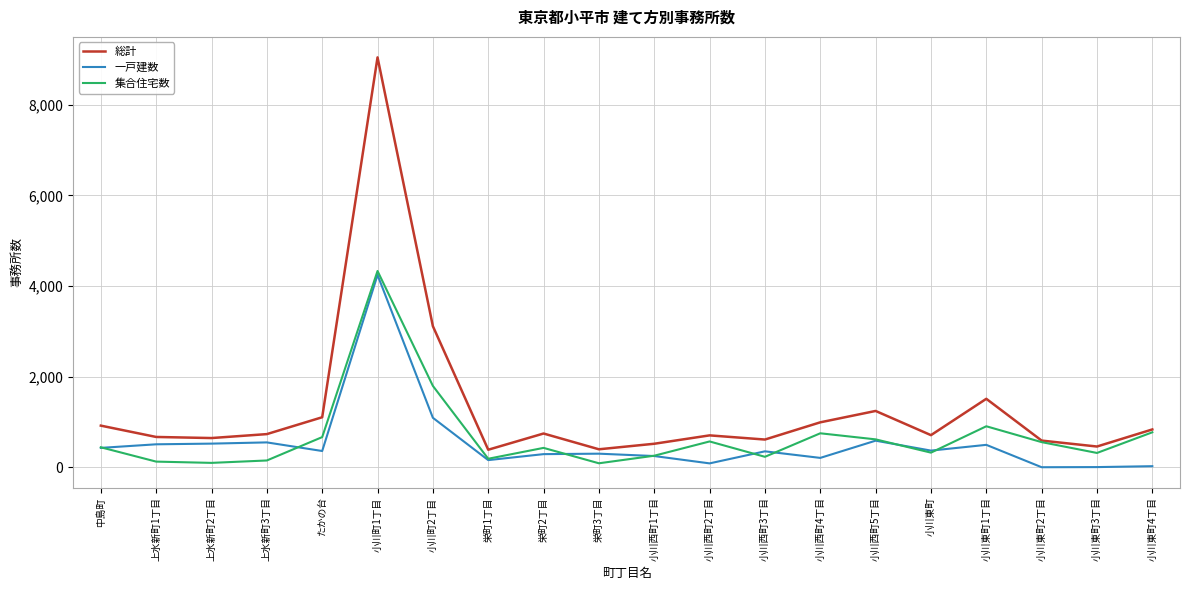

Count the number of data series in this chart.

3